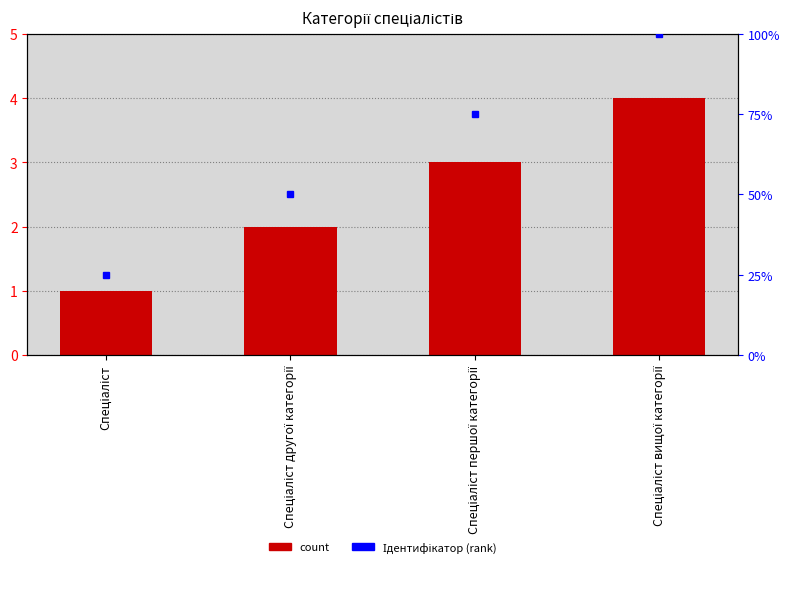

Reading left to right, transcribe all the data shown in this chart.

Спеціаліст=1	Спеціаліст другої категорії=2	Спеціаліст першої категорії=3	Спеціаліст вищої категорії=4